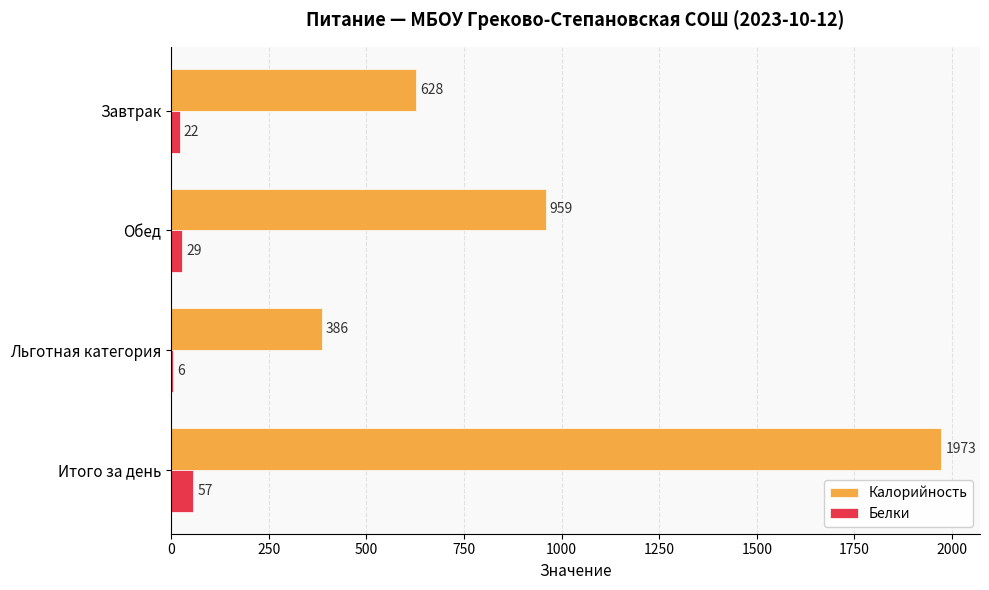

What is the total value across all series at Завтрак?

650